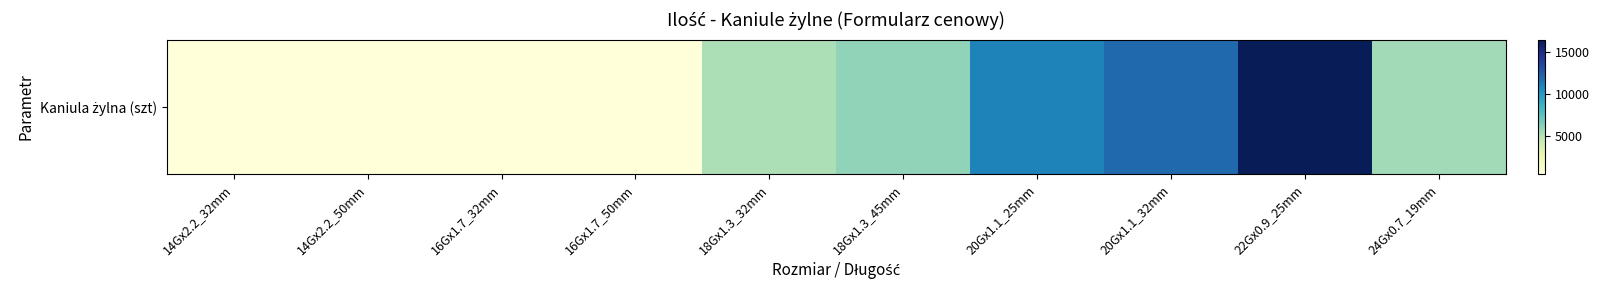

Is it true that the value at 18Gx1.3_32mm is 1541?

False